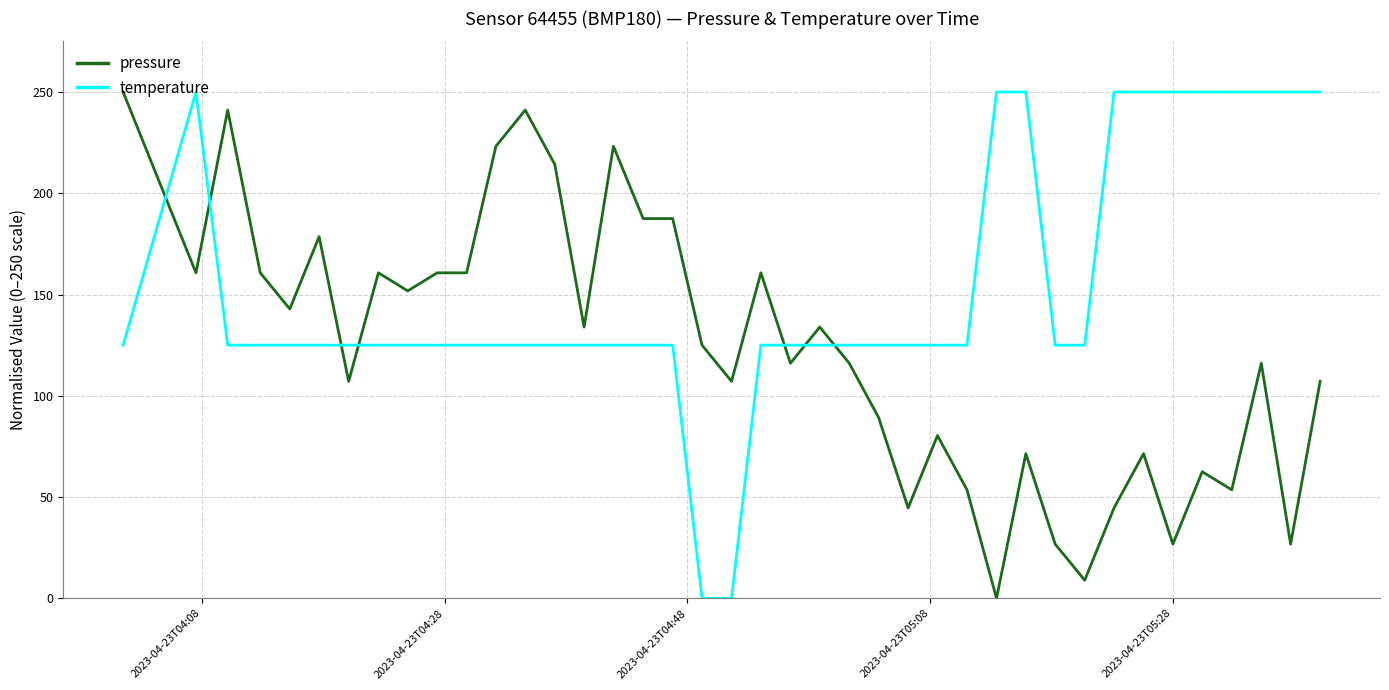

True or false: pressure and temperature cross at least once.

True